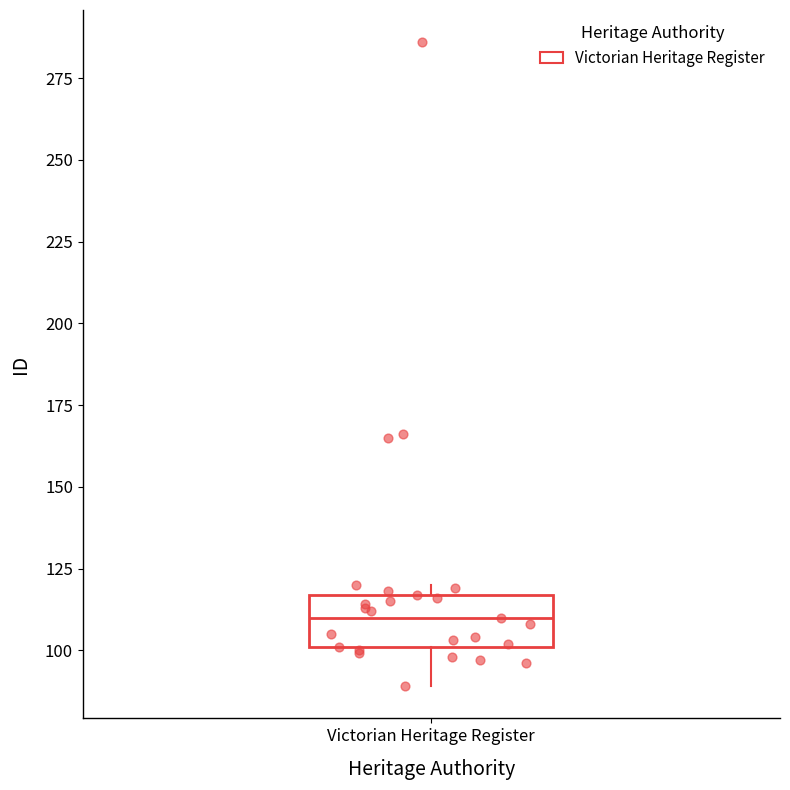

Read this box plot against the y-axis: the position of the median line, the range covered by the box, and the ends of both whiskers. The values are not printed on the chart, so give them approximately, as read against the axis.

median 110, box 100 to 115, whiskers 90 to 120